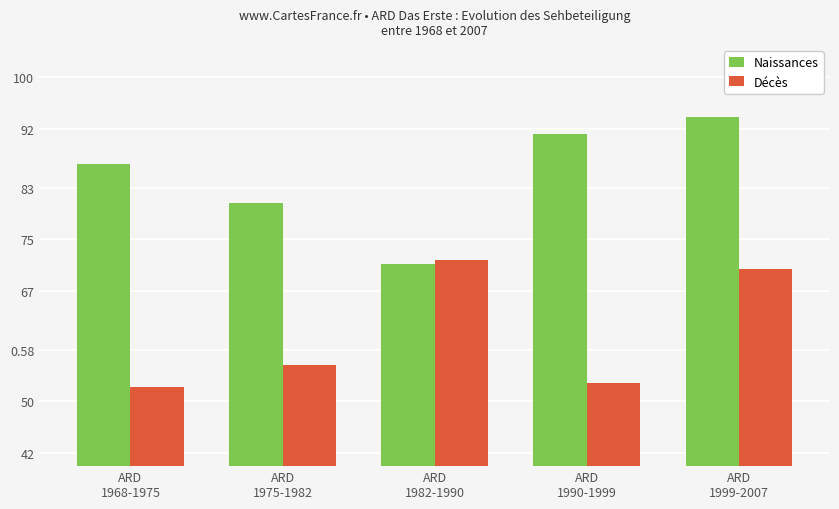

Does the chart contain stacked bars?

No